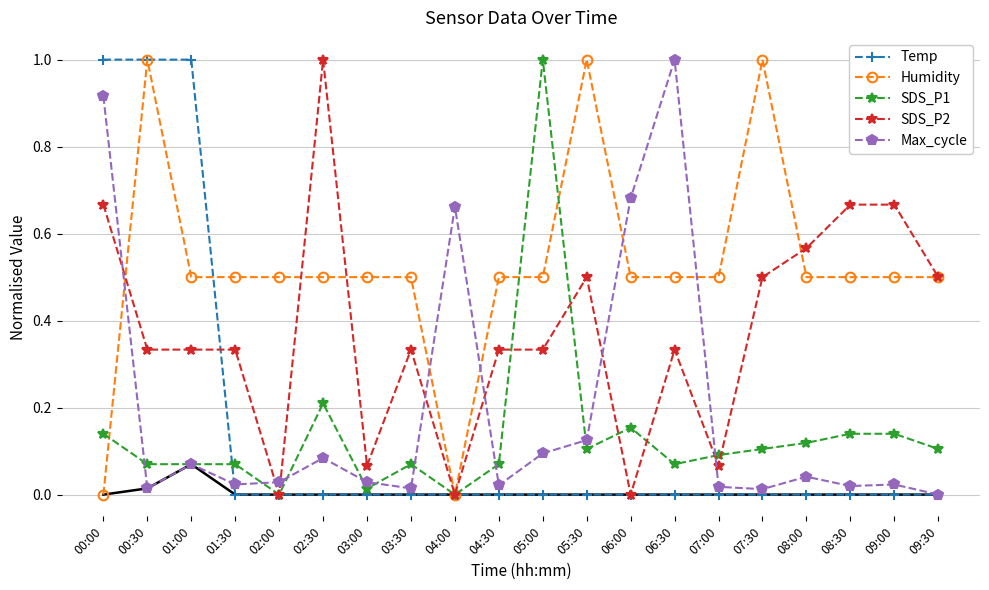

What is the approximate value of SDS_P2 at 02:30?

1.0